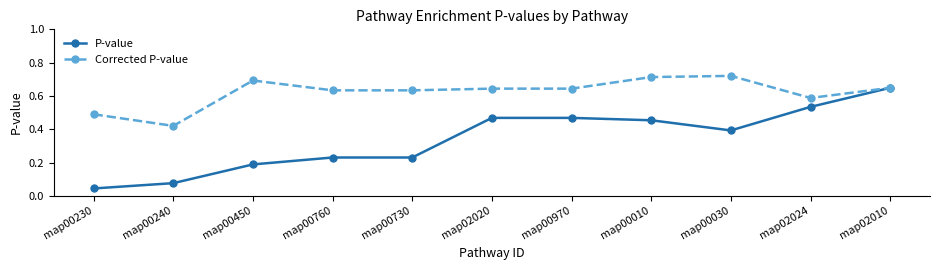

Which series has the largest total across all categories?

Corrected P-value